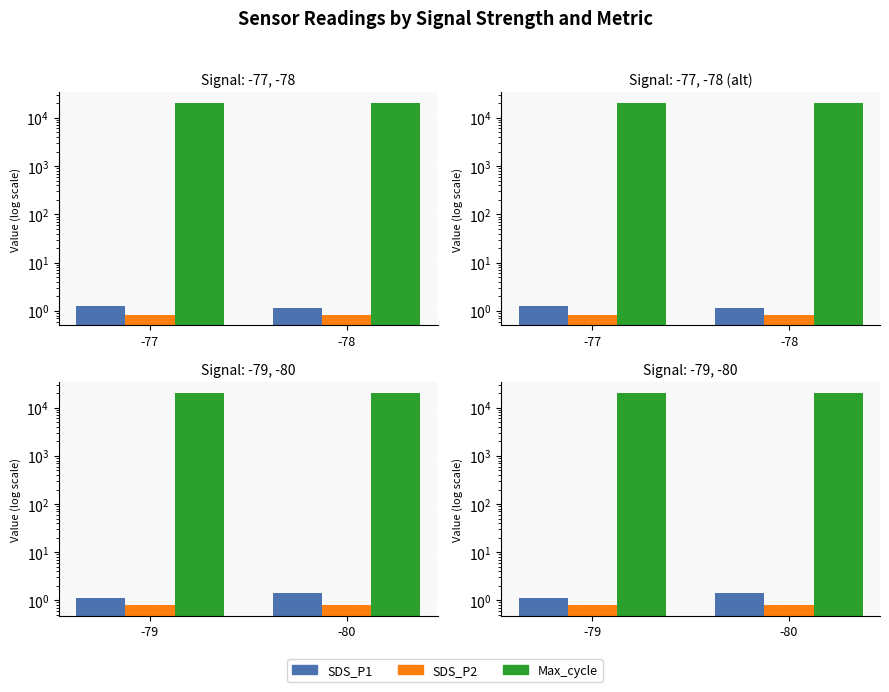

What is the spread (max minus min) of values at -79?

20204.2